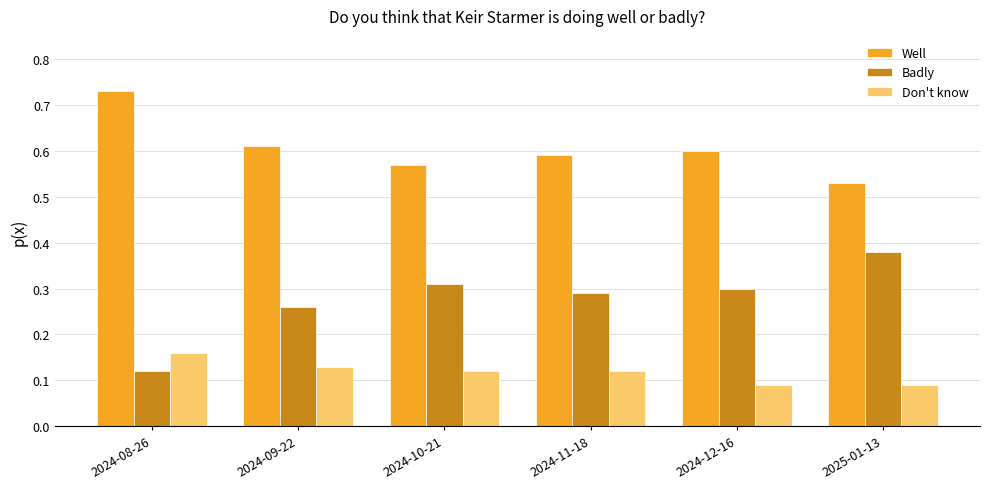

What is the sum of all Badly values?

1.7